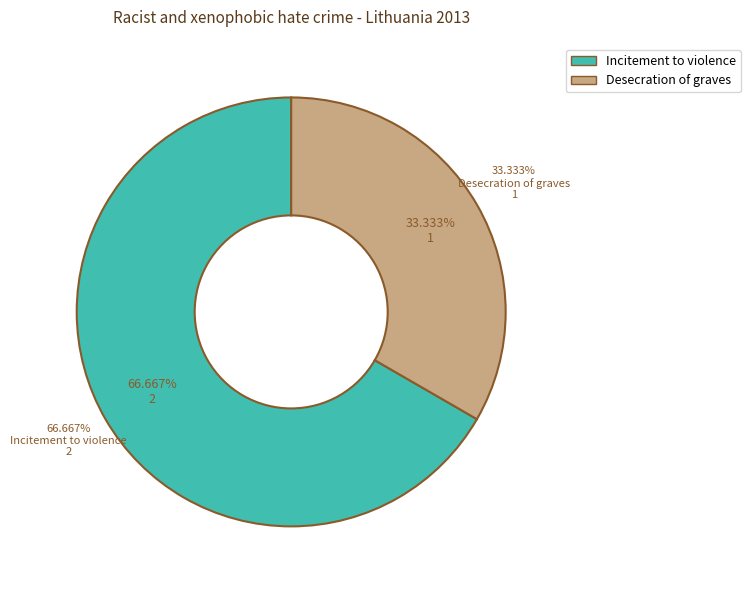

Is Desecration of graves the majority of the pie?

No